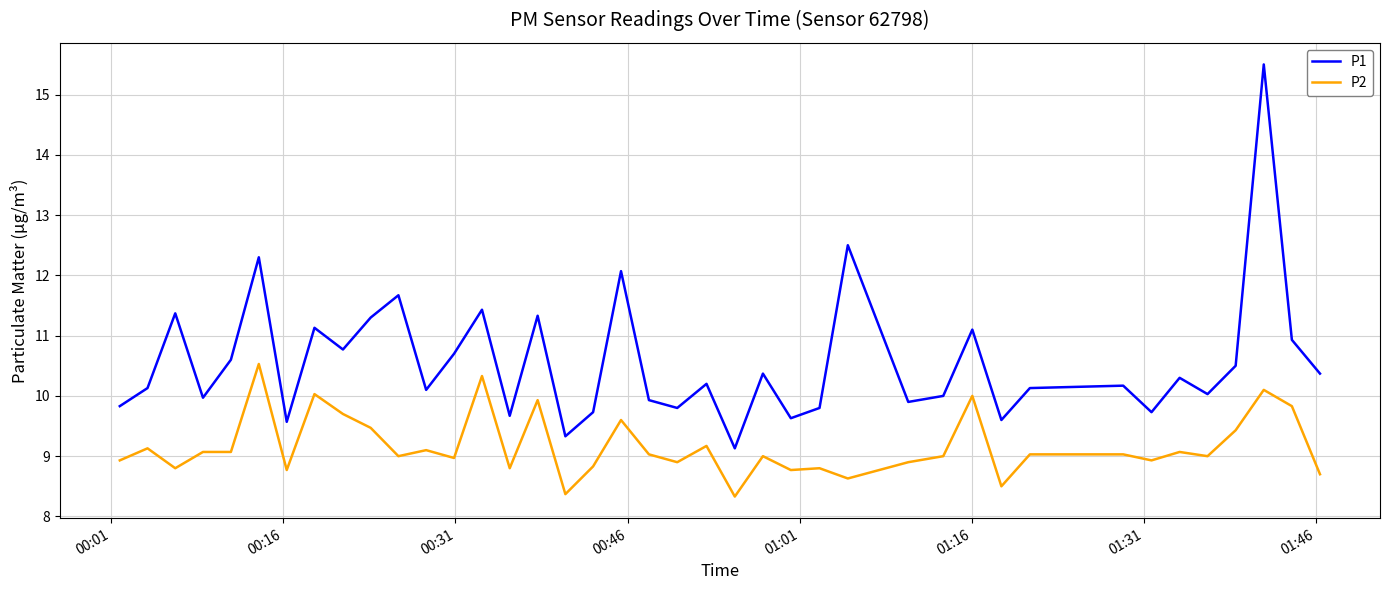

What is the difference between the second highest and second lowest values in the P1 series?

3.2